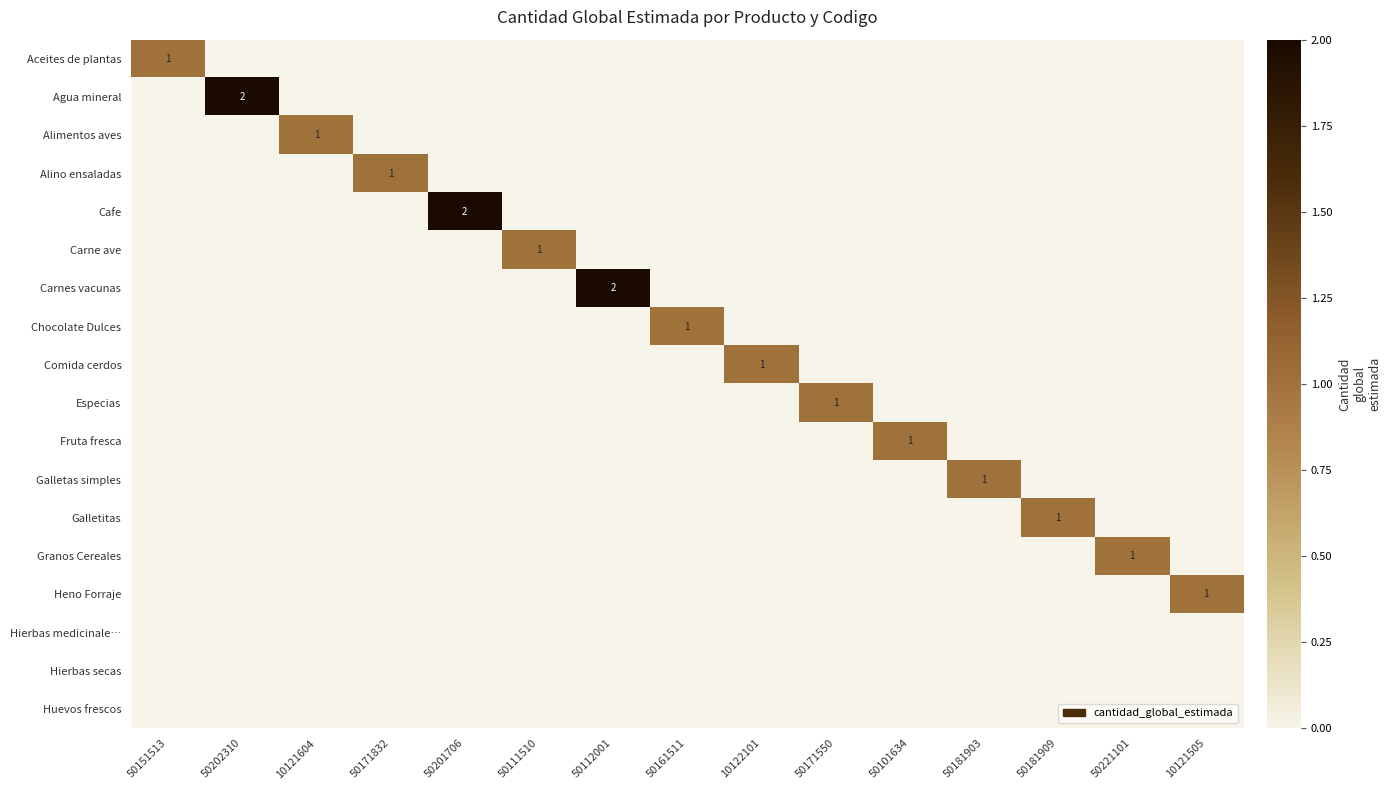

At 50101634, list the series in order from largest to smallest.

Fruta fresca, Aceites de plantas, Agua mineral, Alimentos aves, Alino ensaladas, Cafe, Carne ave, Carnes vacunas, Chocolate Dulces, Comida cerdos, Especias, Galletas simples, Galletitas, Granos Cereales, Heno Forraje, Hierbas medicinale…, Hierbas secas, Huevos frescos